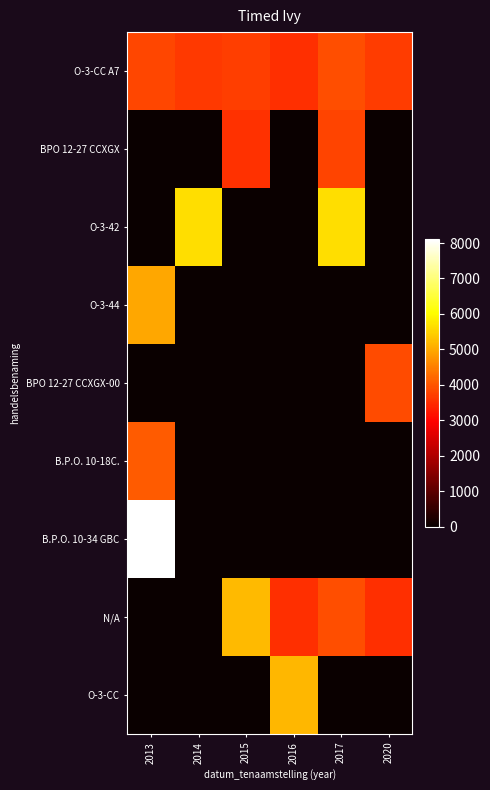

What is the spread (max minus min) of values at 2017?

5650